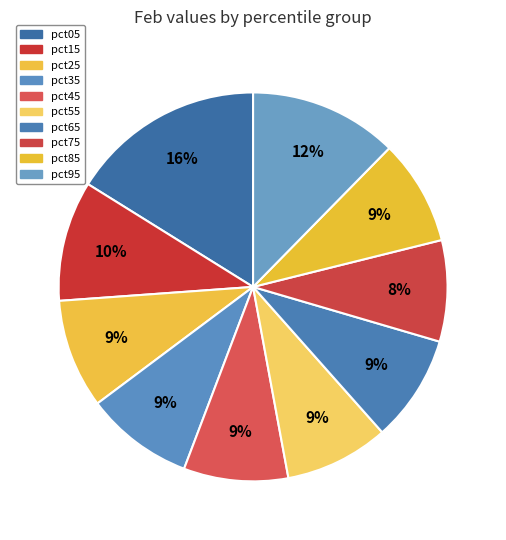

True or false: pct95 accounts for 7% of the total.

False